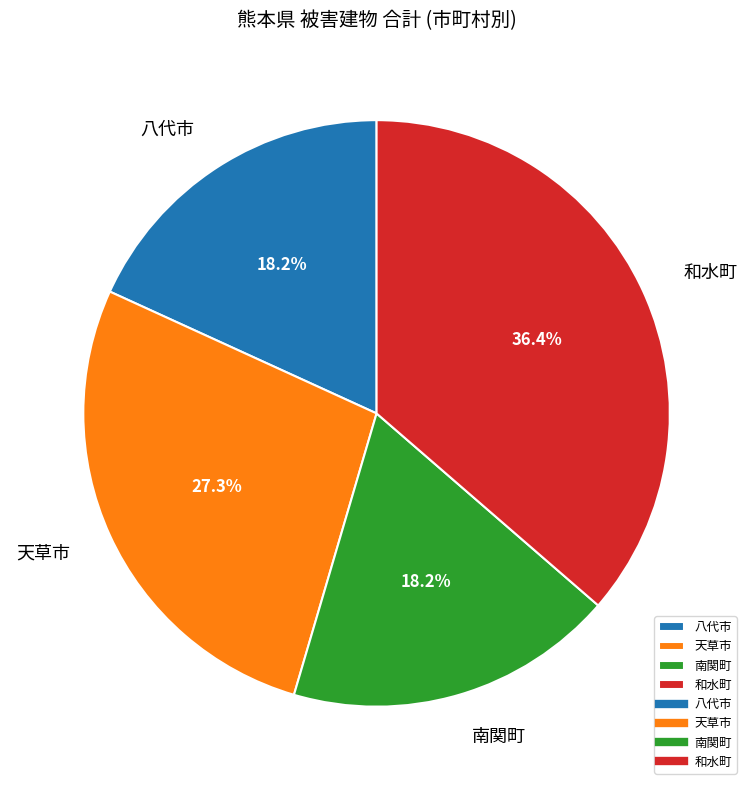

Which has a higher value, 和水町 or 天草市?

和水町